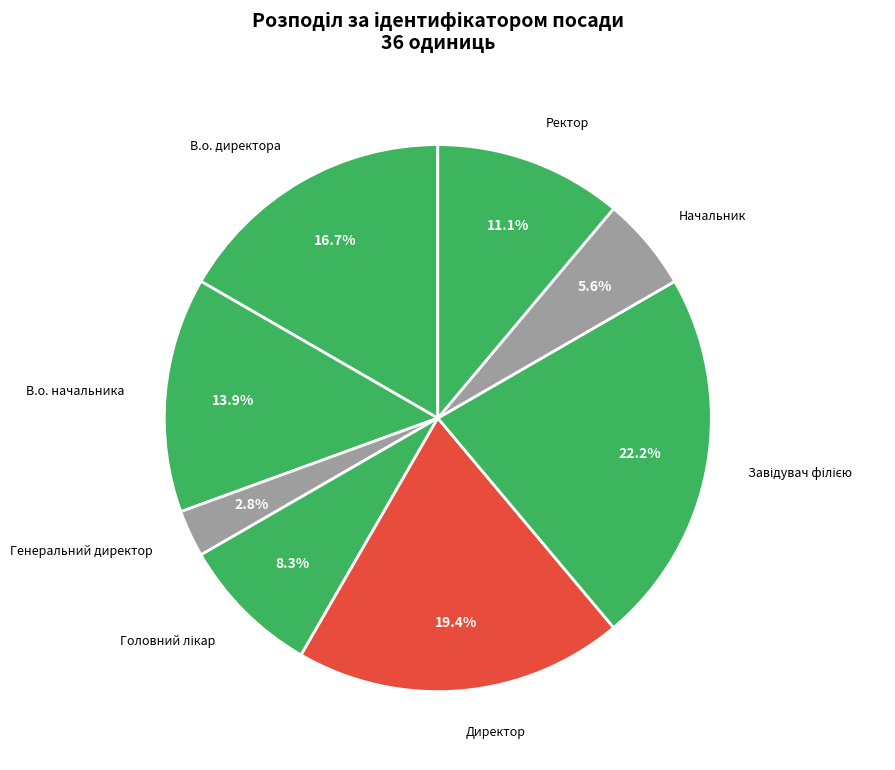

Which category has the smallest portion of the pie?

Генеральний директор